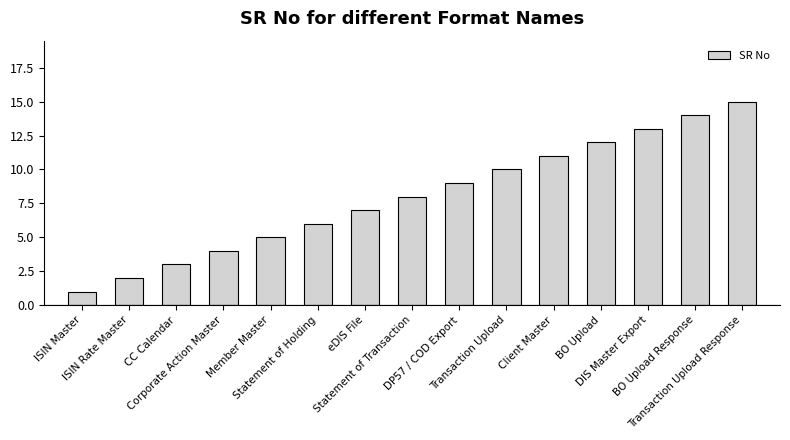

What is the ratio of the value at Member Master to the value at DP57 / COD Export?

0.6